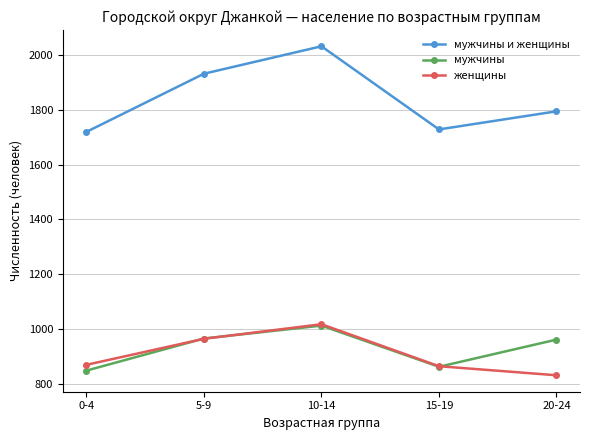

Is the value of мужчины и женщины at 20-24 greater than the value of мужчины at 10-14?

Yes